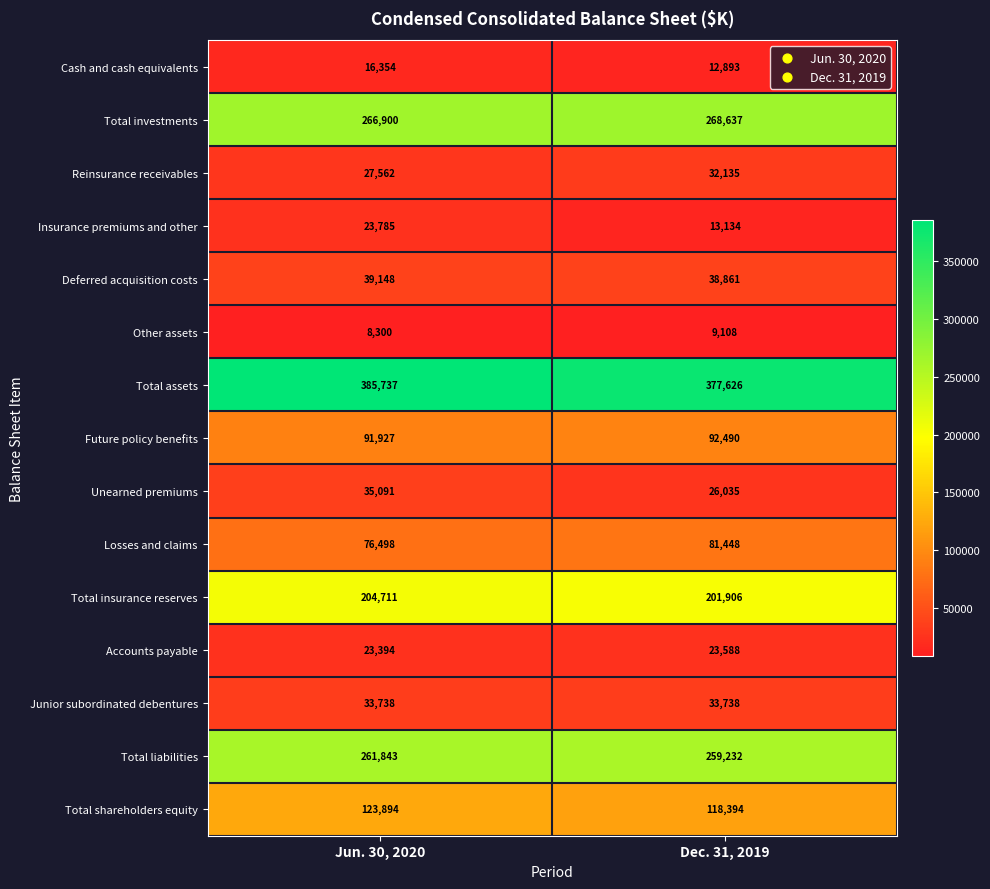

Which category has the highest value across all series?

Jun. 30, 2020